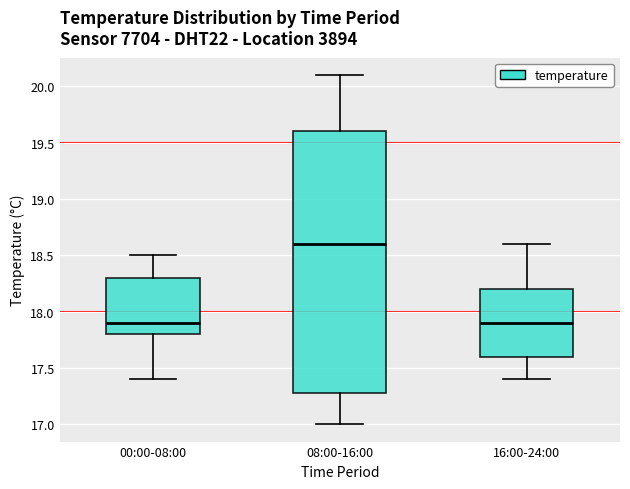

Which box has the highest median line?

08:00-16:00